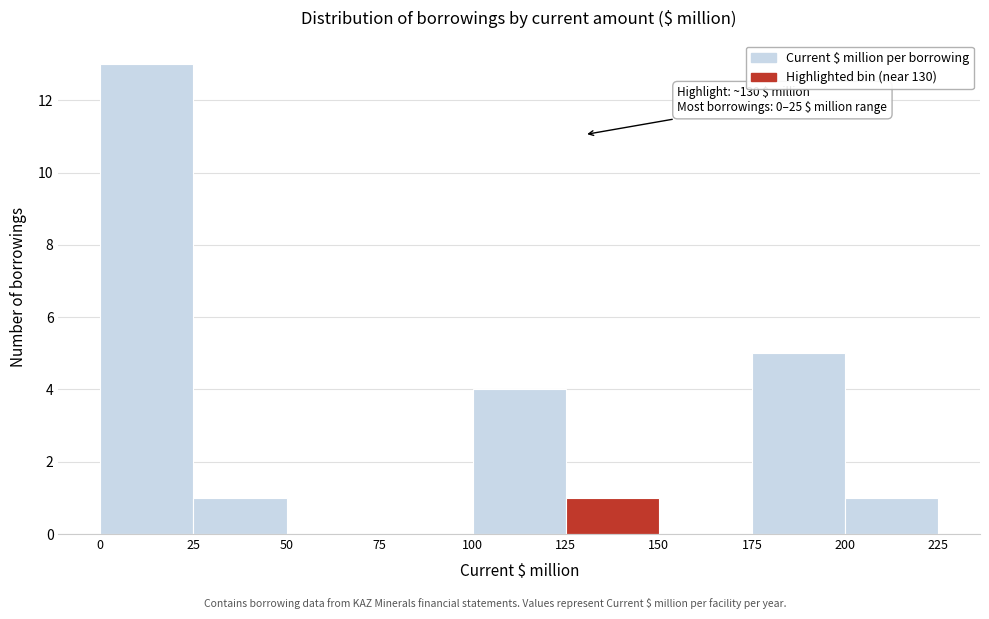

Which range on the x-axis has the tallest bar?

0 to 25